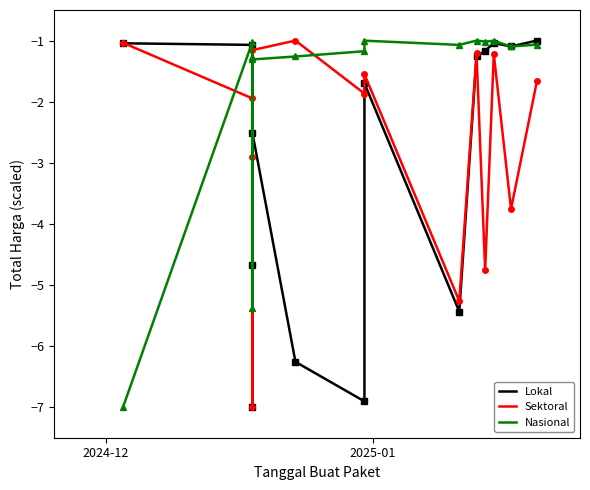

True or false: Sektoral and Lokal intersect in this chart.

True